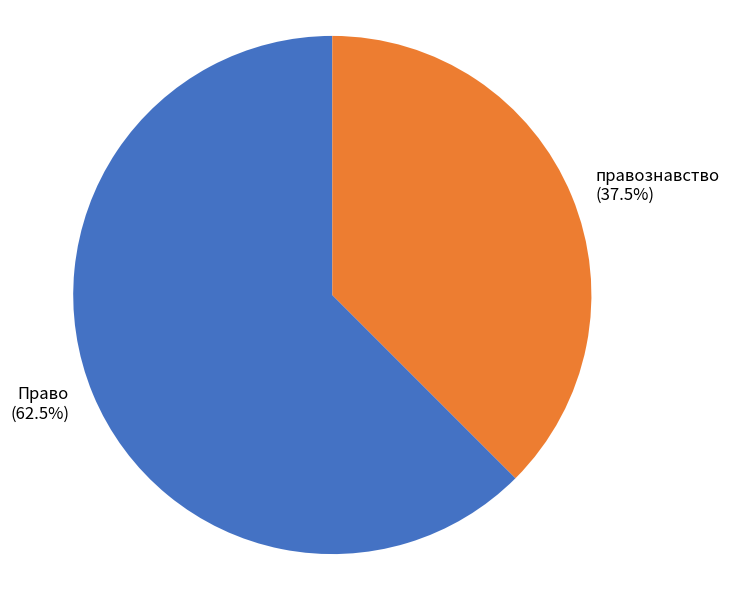

To the nearest percent, what is the combined percentage of правознавство and Право?

100%